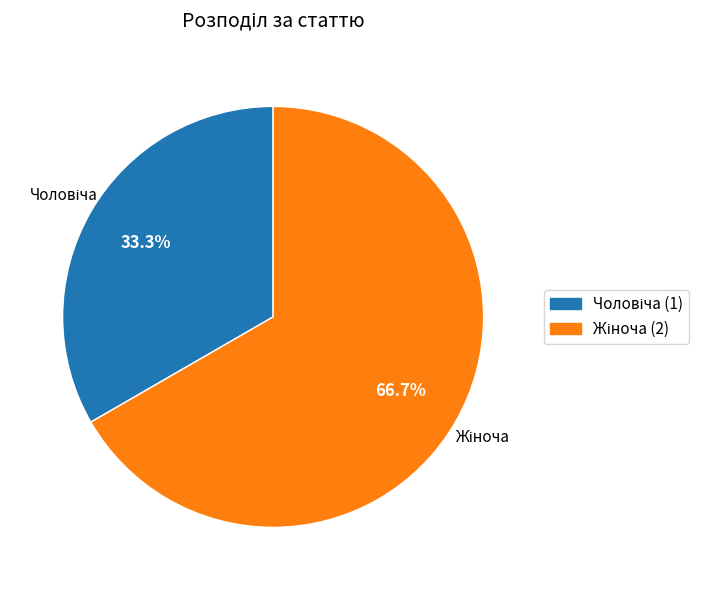

Does any single category account for the majority?

Yes